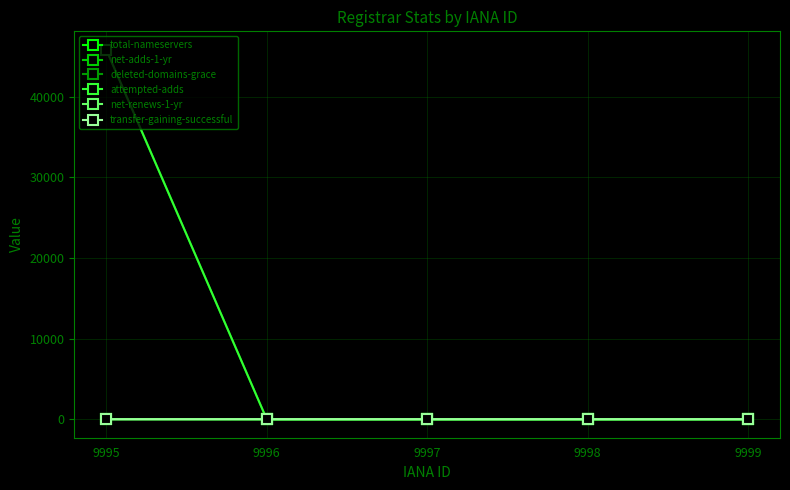

What is the sum of all net-renews-1-yr values?

1